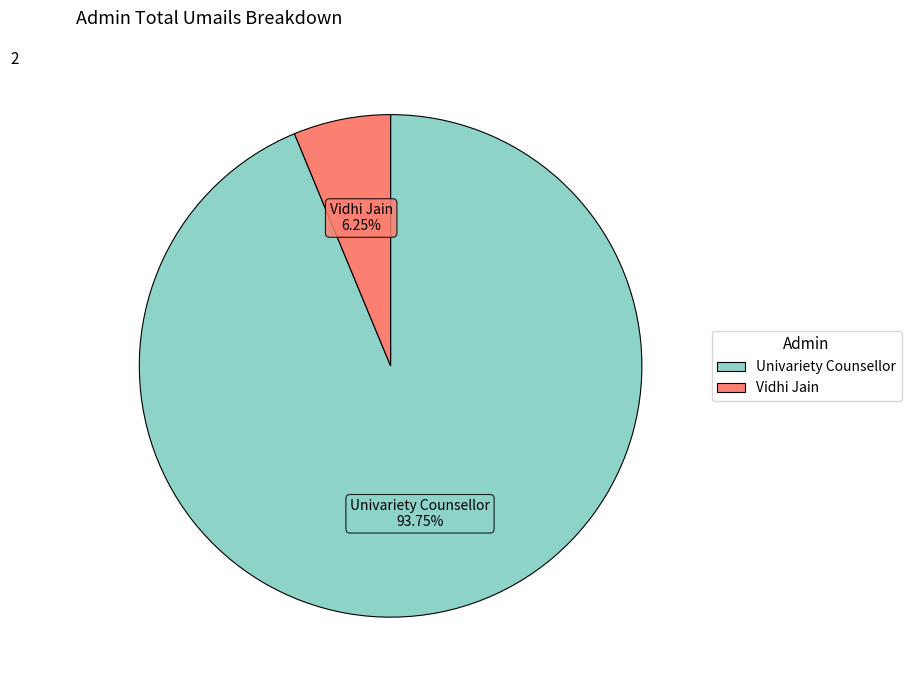

What percentage is the Vidhi Jain slice, to the nearest percent?

6%